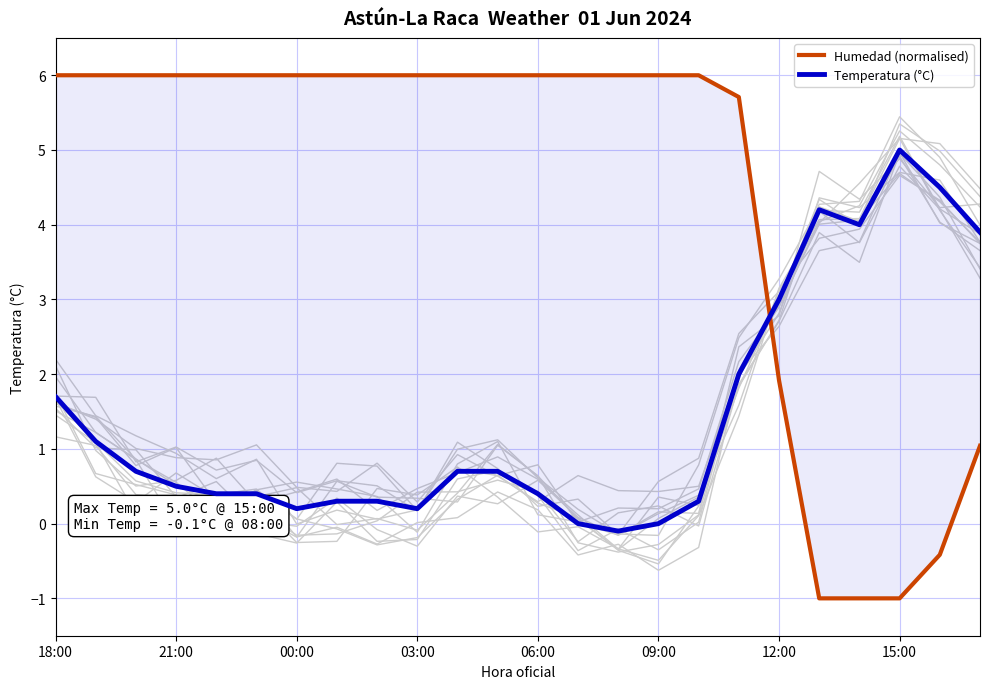

After their last crossing, which series has the higher values: Humedad (normalised) or Temperatura (°C)?

Temperatura (°C)